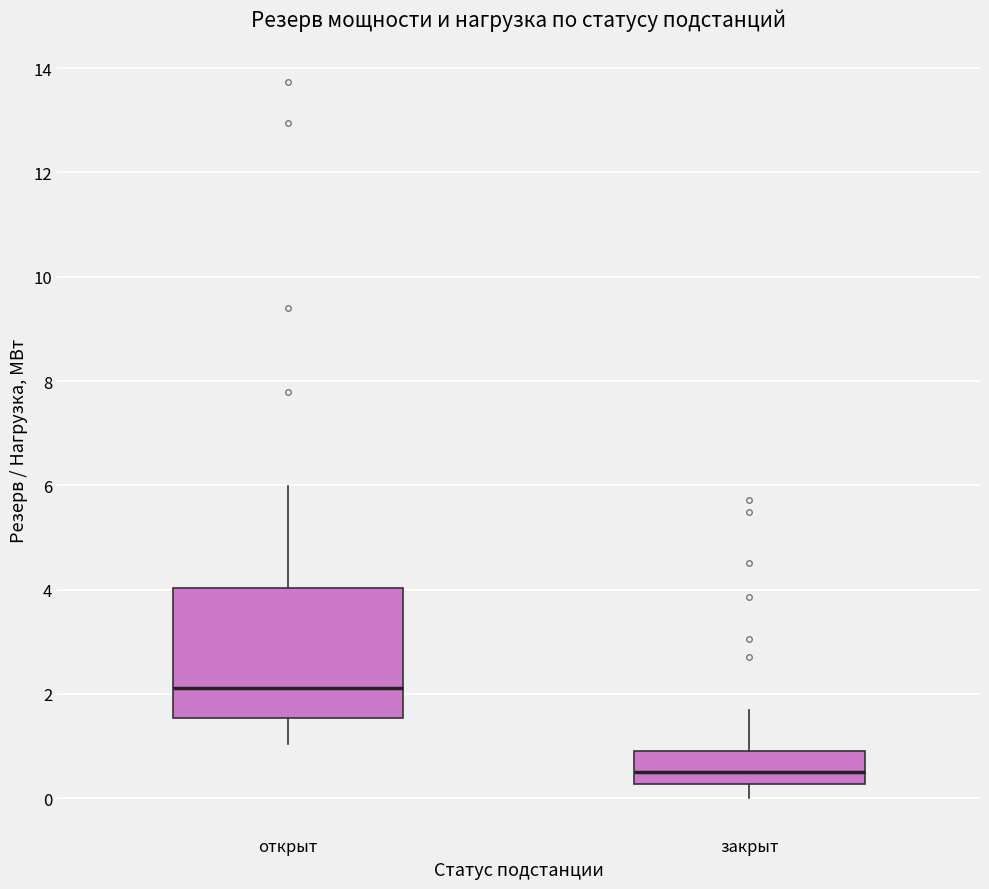

Reading left to right, transcribe this box plot: for each box, give where its median line is, the range the box spans, and where its two whiskers end, as read against the y-axis. The values are not printed on the chart, so give them approximately, as read against the axis.

открыт: median 2.2, box 1.6 to 4.0, whiskers 1.0 to 6.0
закрыт: median 0.4, box 0.2 to 1.0, whiskers 0.0 to 1.6